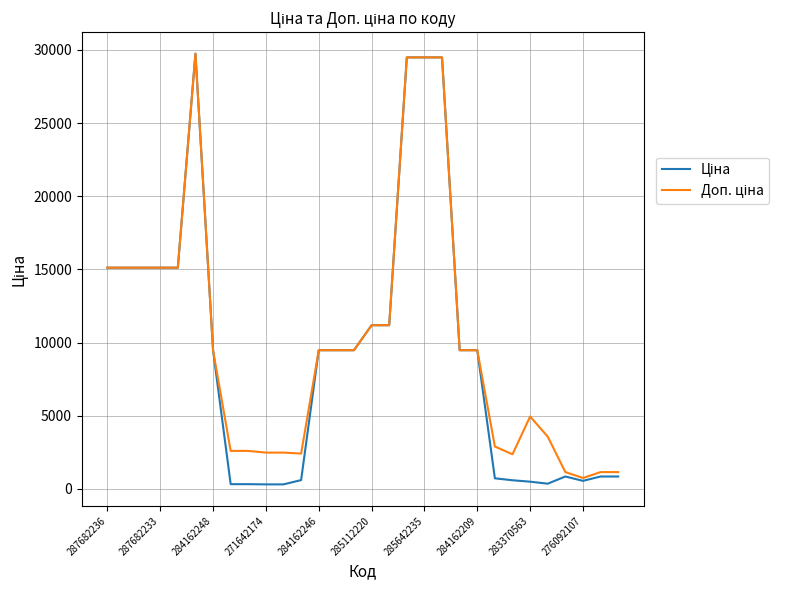

List the series in order of their overall mean, highest first.

Доп. ціна, Ціна